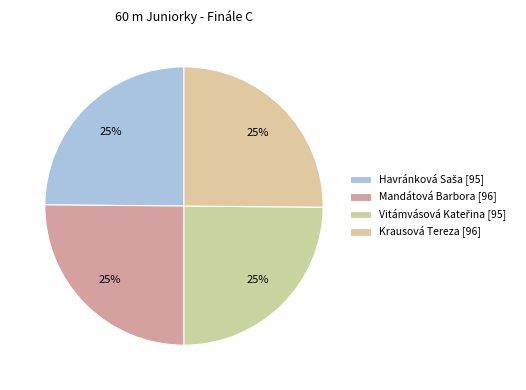

How many slices are in this pie chart?

4